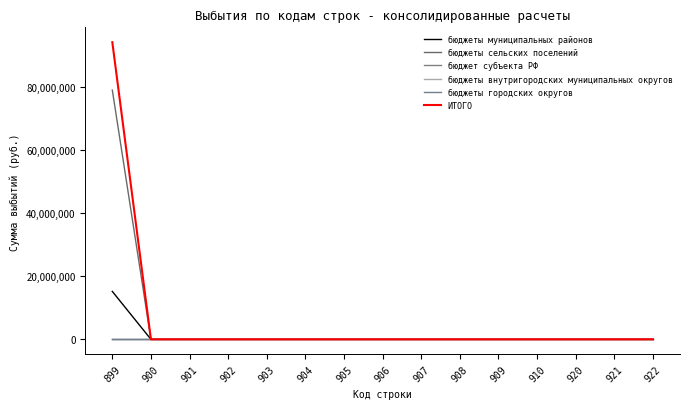

True or false: бюджеты городских округов has more than 0 points higher than both neighbors.

False